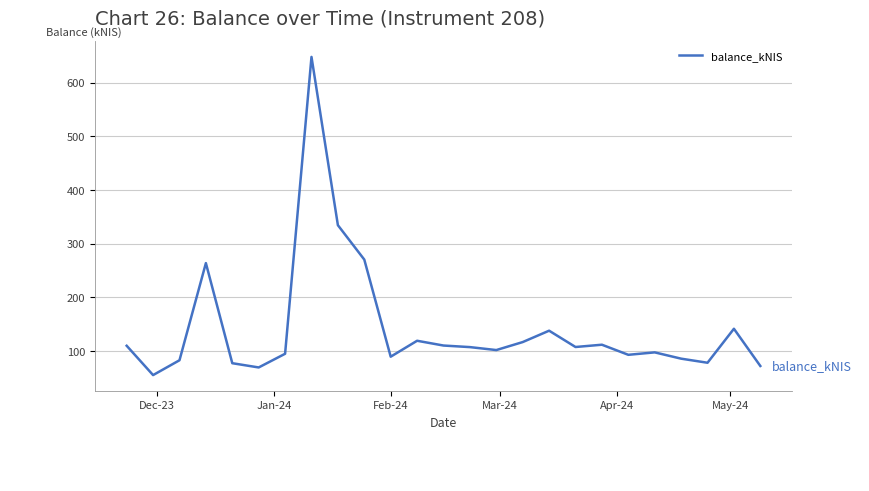

How many values exceed 107?

13